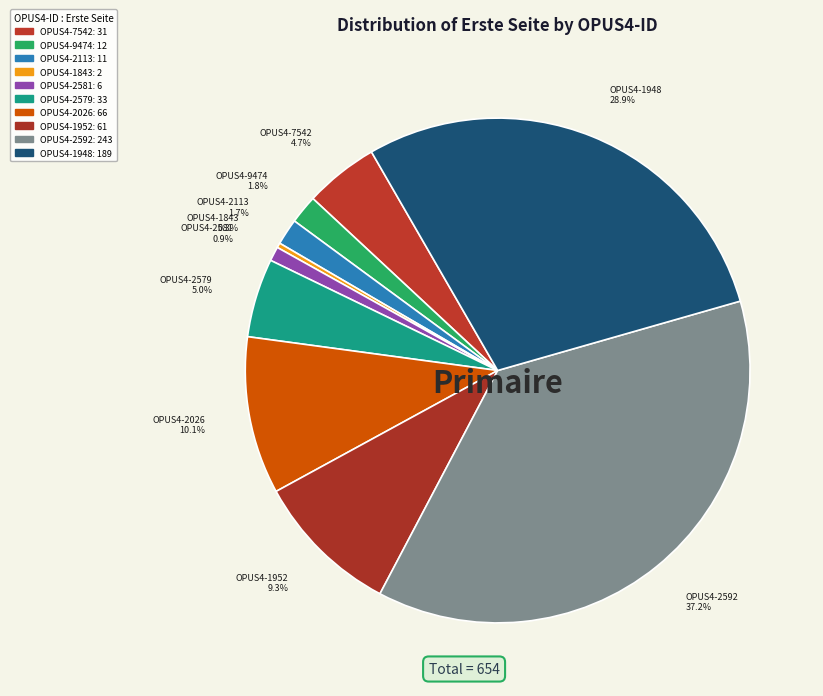

To the nearest percent, what portion does OPUS4-7542 represent?

5%